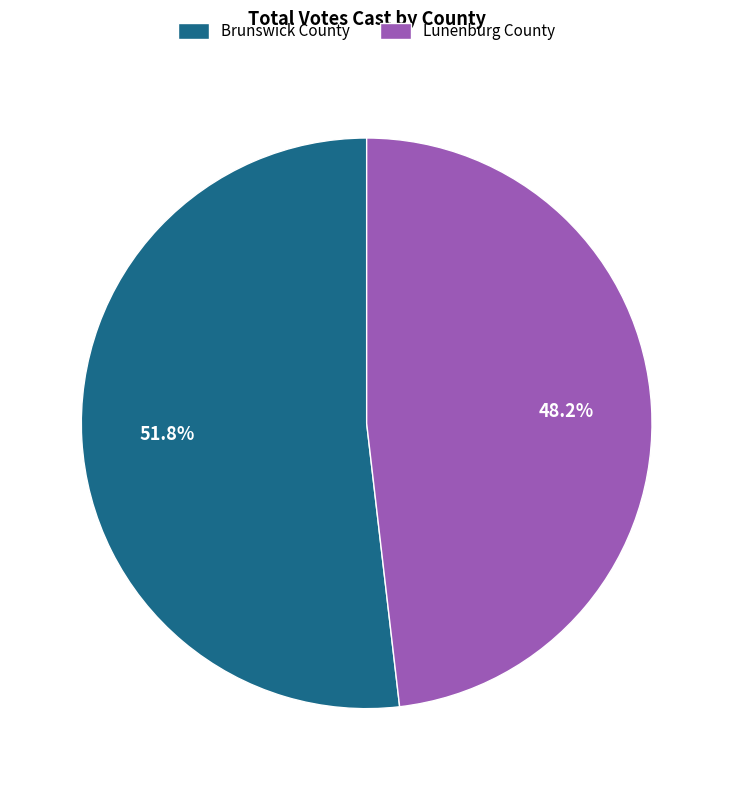

Which category has the biggest portion of the pie?

Brunswick County